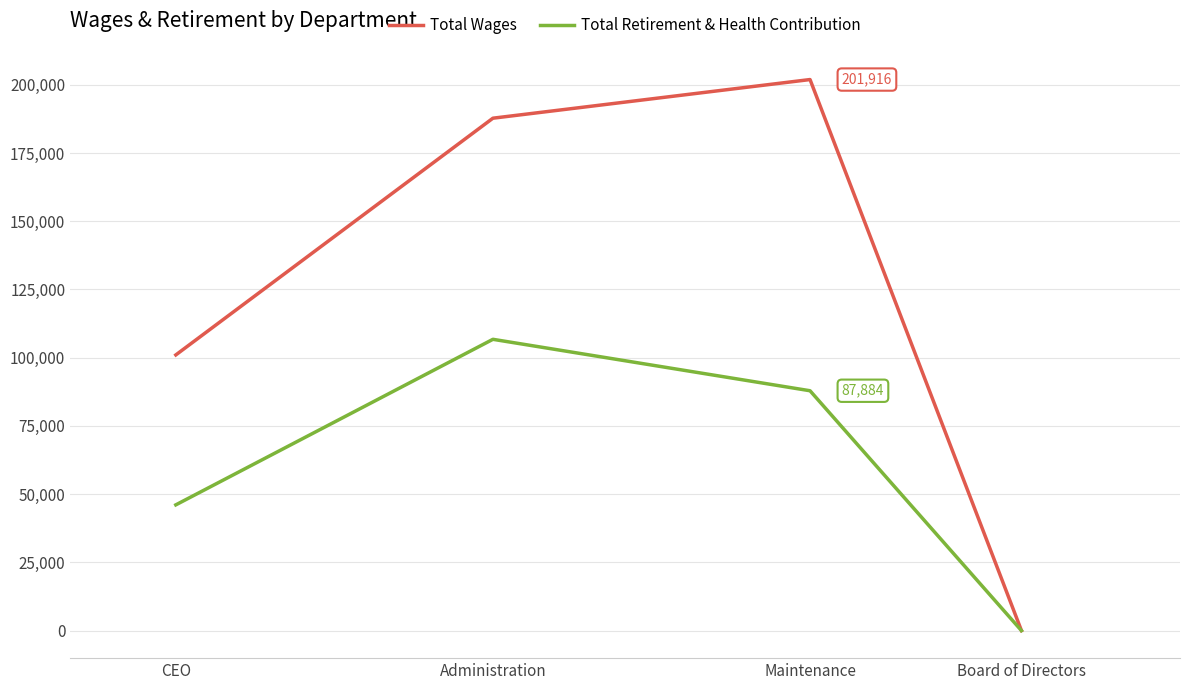

At which label is Total Retirement & Health Contribution closest to 53366?

CEO